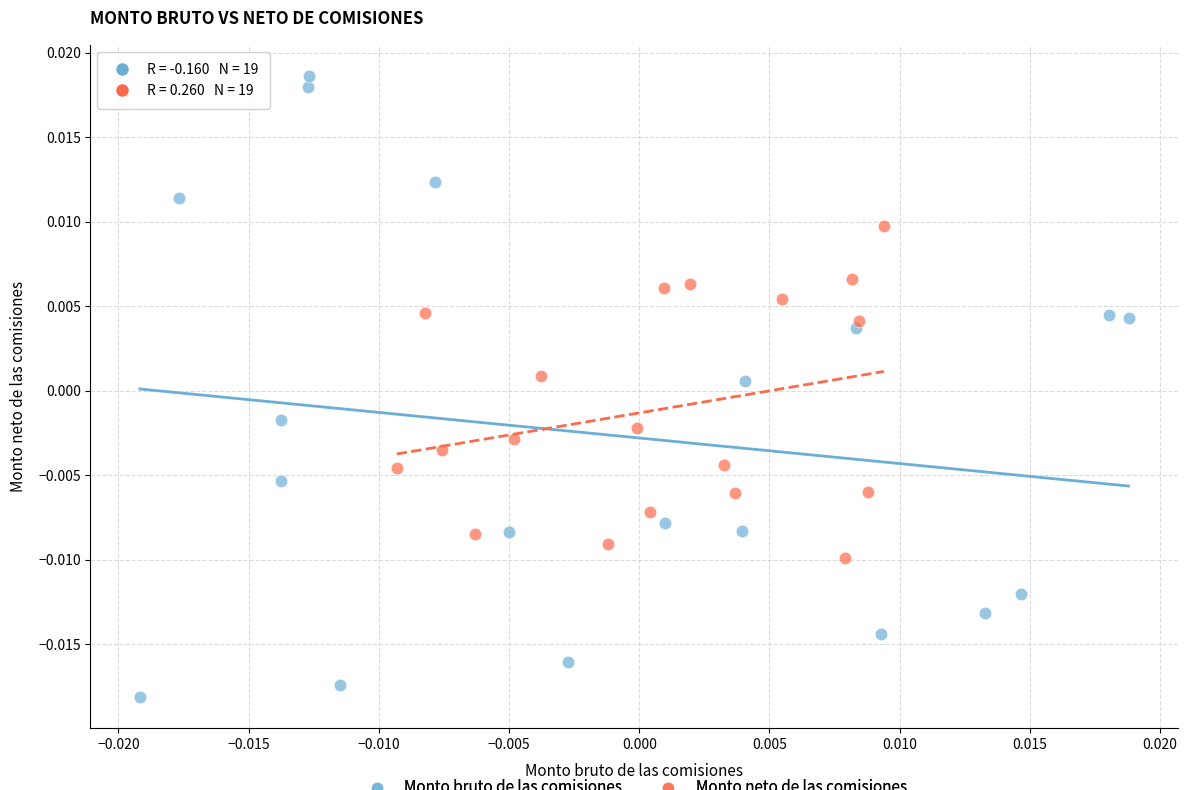

Which series reaches the minimum Y coordinate?

Monto bruto de las comisiones